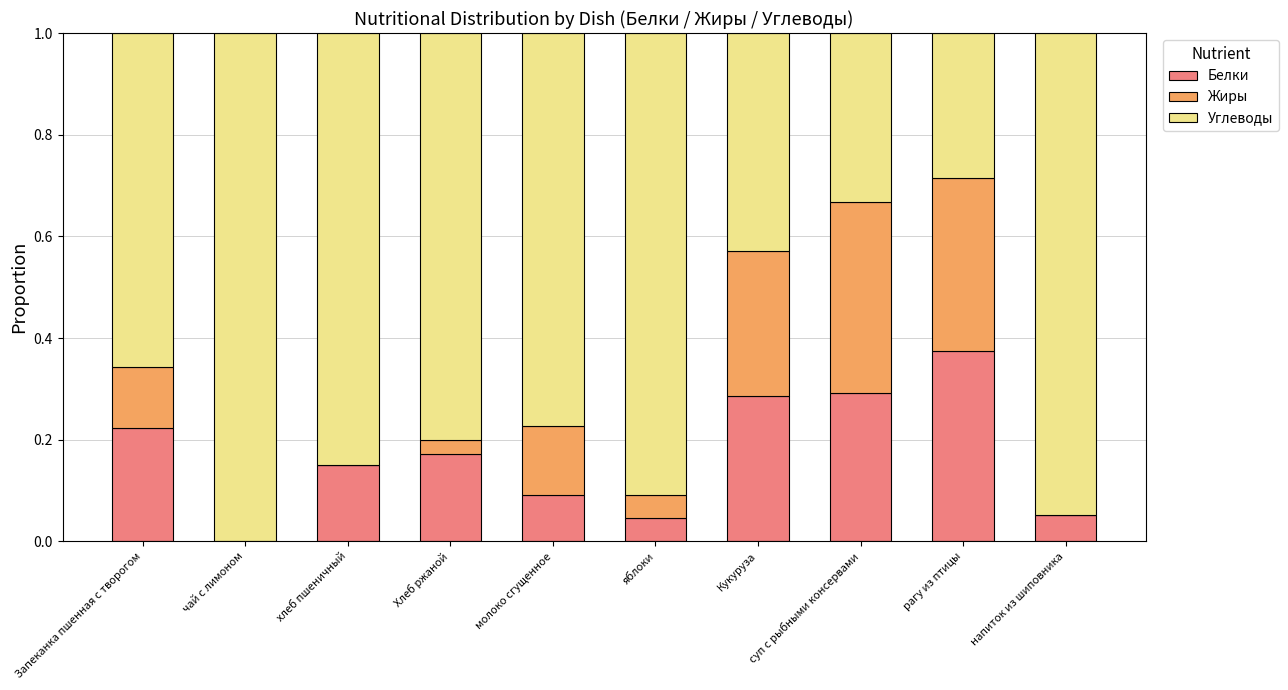

True or false: Белки has a value of 0.2 at рагу из птицы.

False